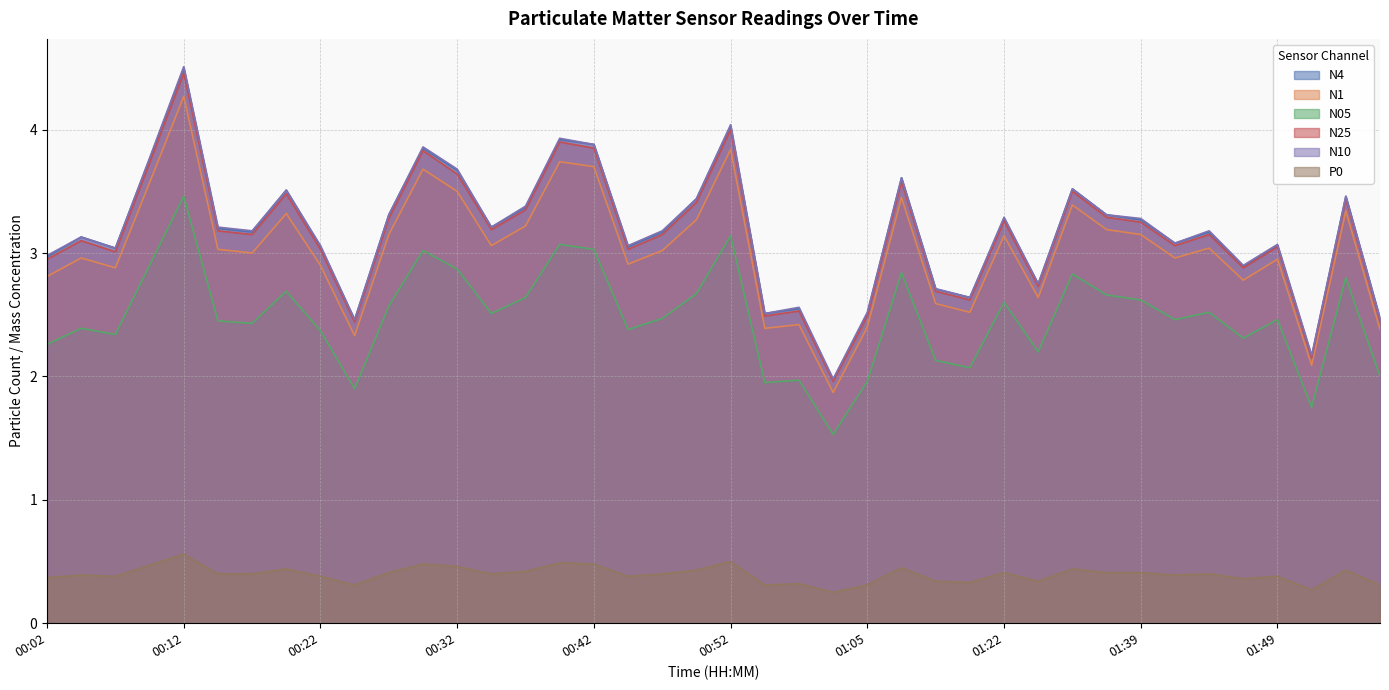

What is the sum of the N10 values at 01:41 and 01:39?

6.4